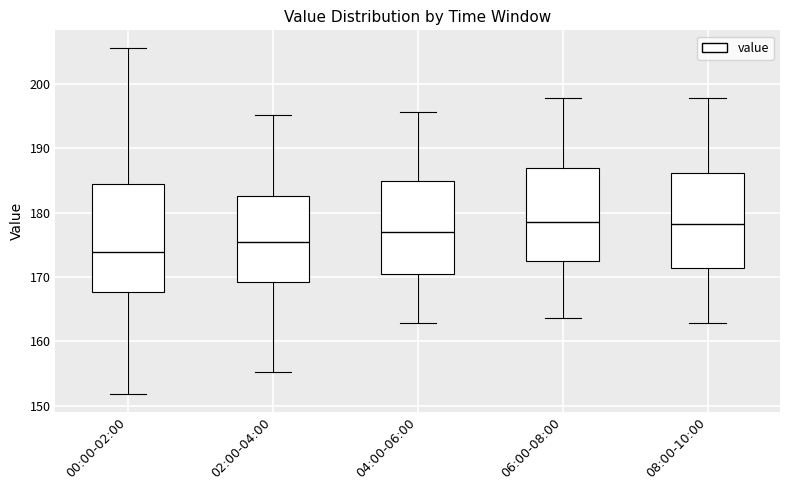

Which box is the tallest, from its lower edge to its upper edge?

00:00-02:00